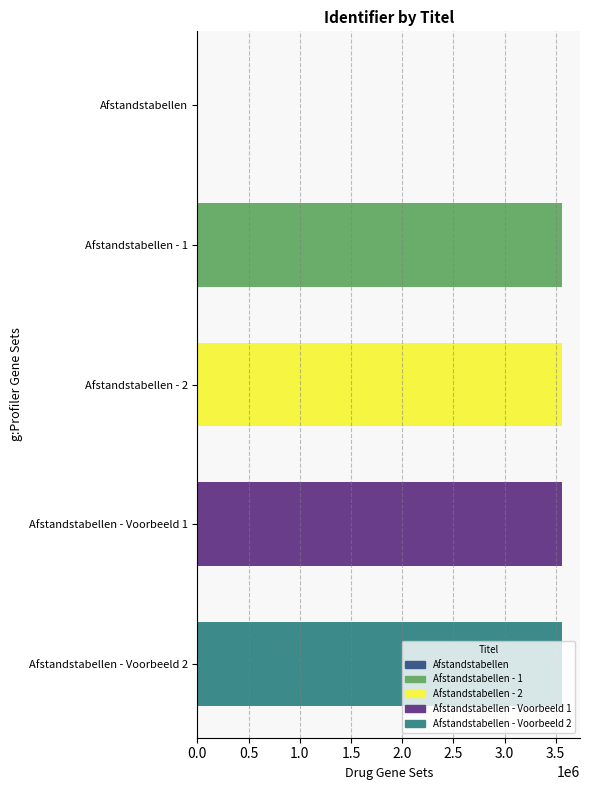

What is the sum of all values?

14237712